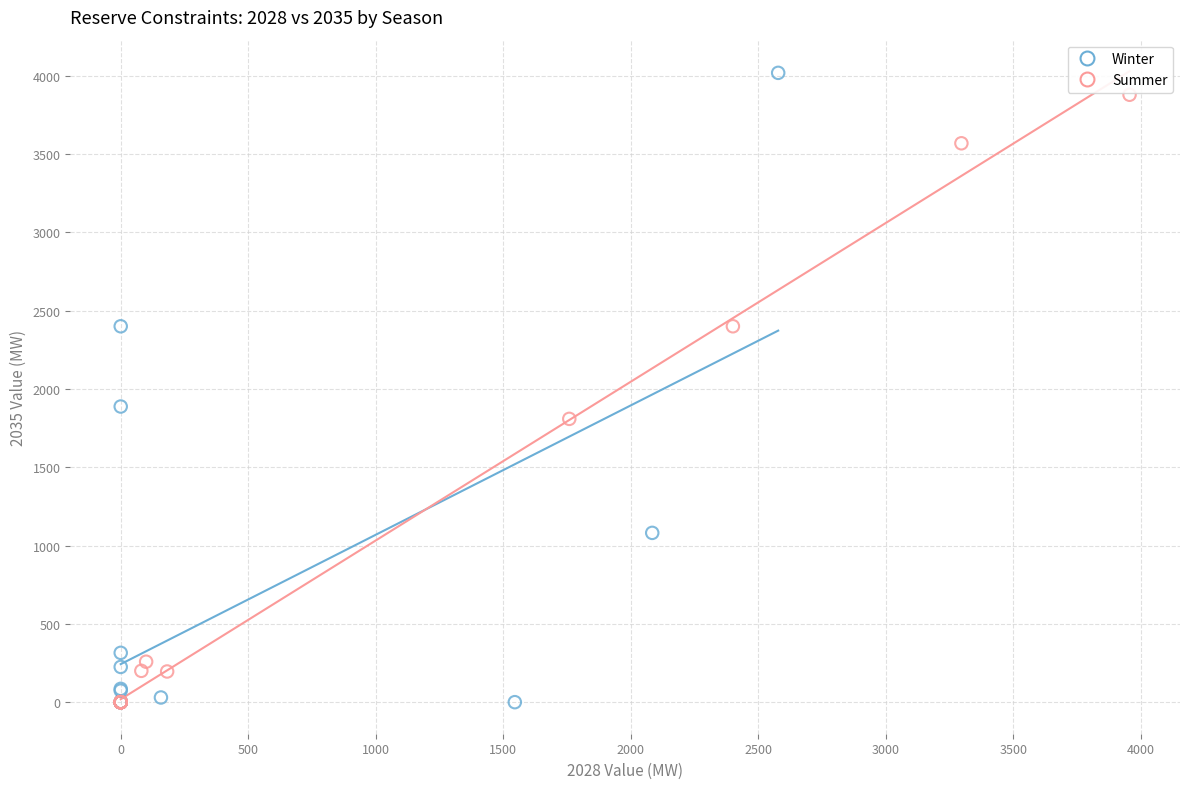

Which series has the widest spread of Y values?

Winter